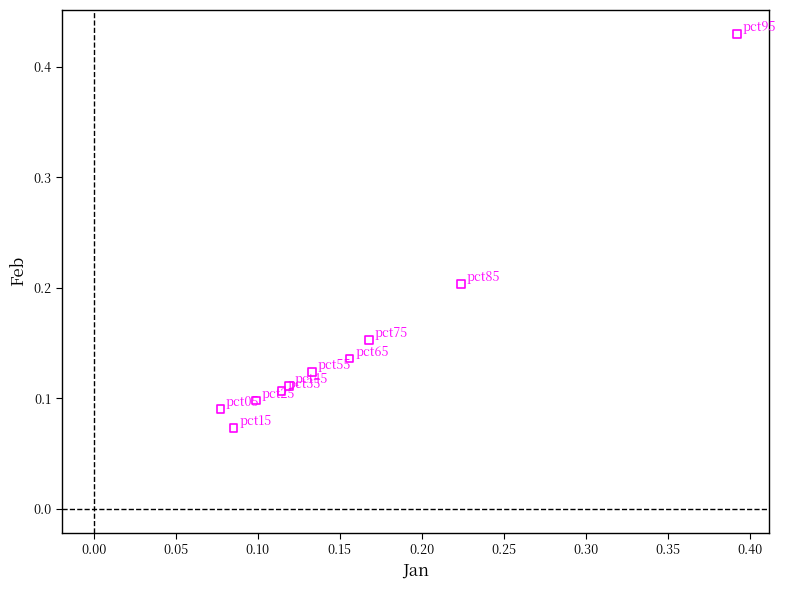

What is the range of X values (max minus min)?

0.3